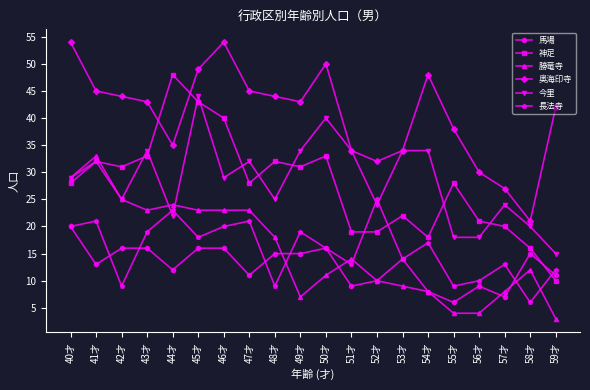

What is the average value of the 奥海印寺 series?

41